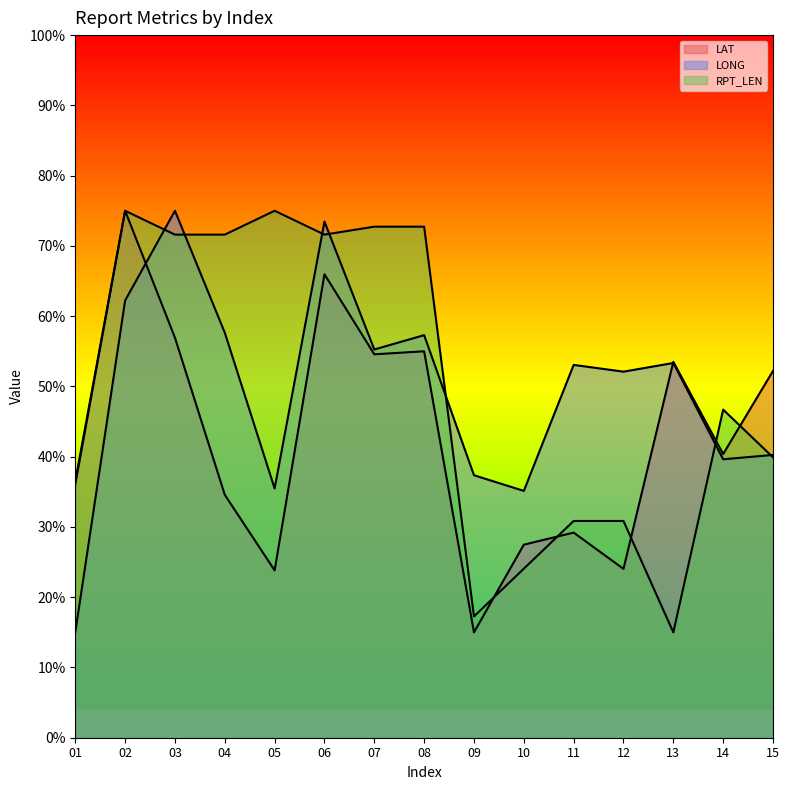

What is the average value of the RPT_LEN series?

50.1